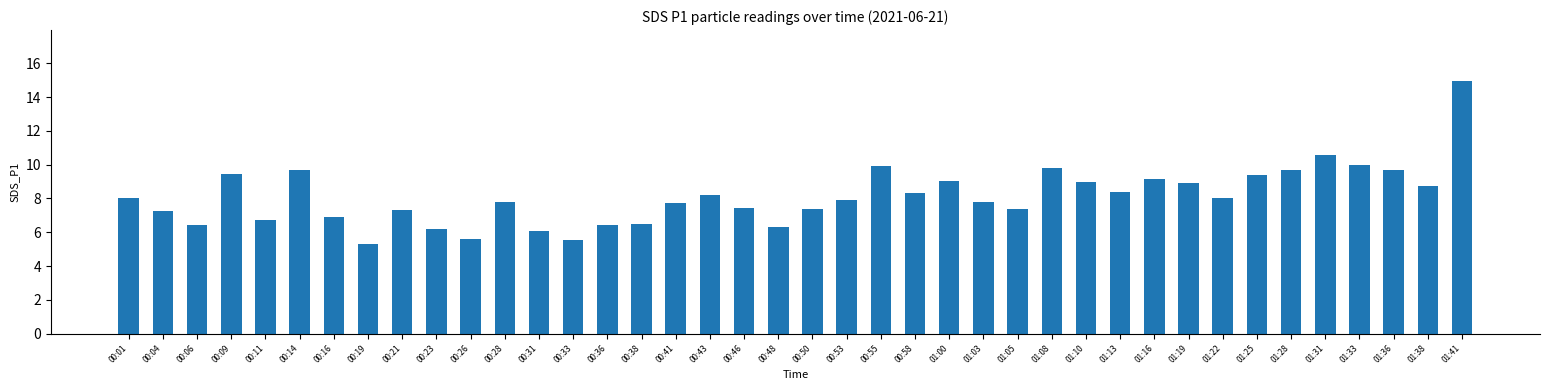

What is the label of the 14th bar from the left?

00:33